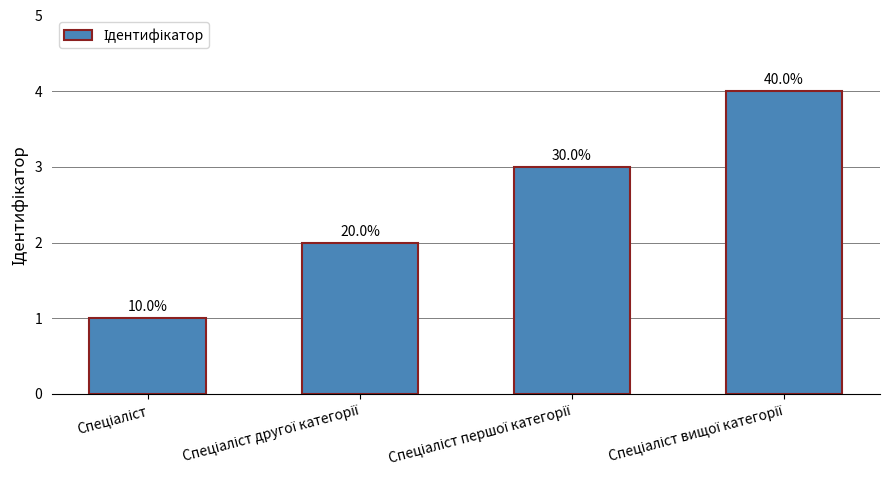

Reading right to left, transcribe all the data shown in this chart.

Спеціаліст вищої категорії=4	Спеціаліст першої категорії=3	Спеціаліст другої категорії=2	Спеціаліст=1